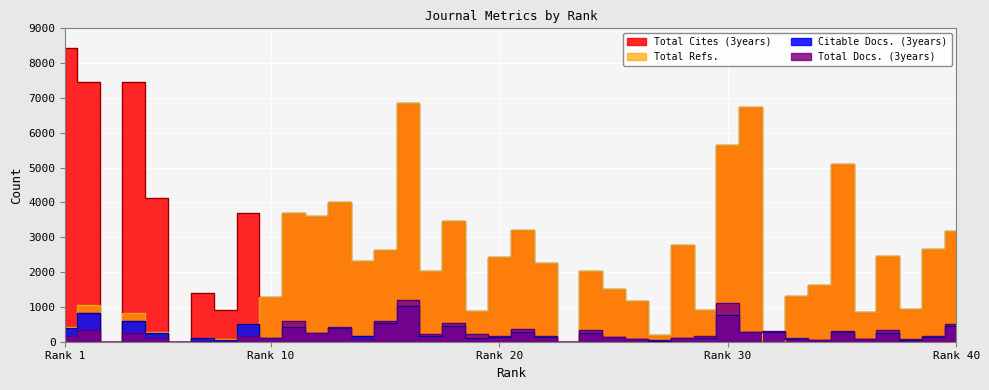

True or false: Total Docs. (3years) has a value of 575 at 6.

False